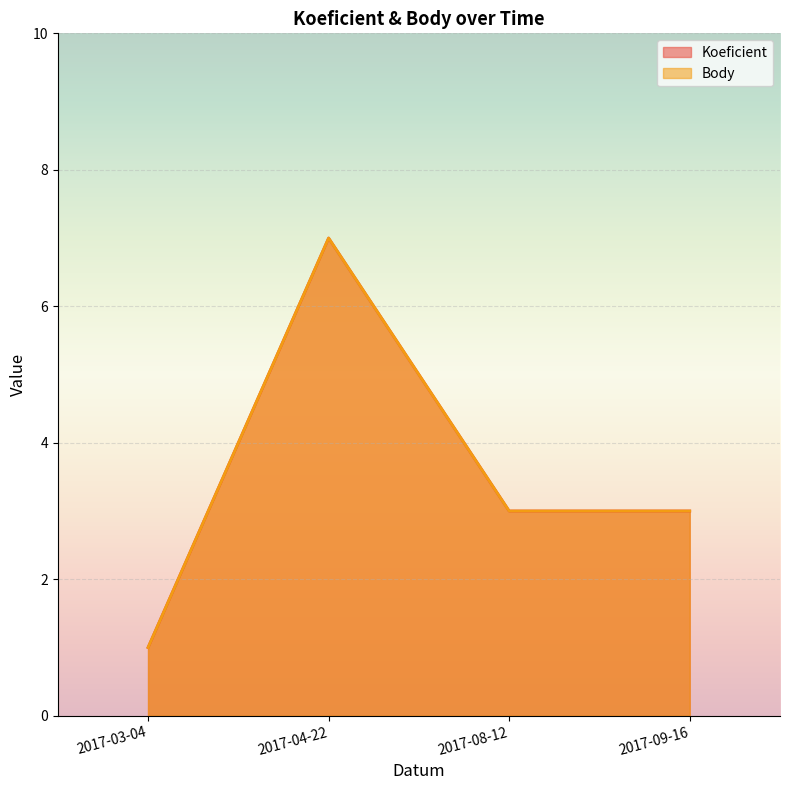

At 2017-08-12, list the series in order from largest to smallest.

Koeficient, Body